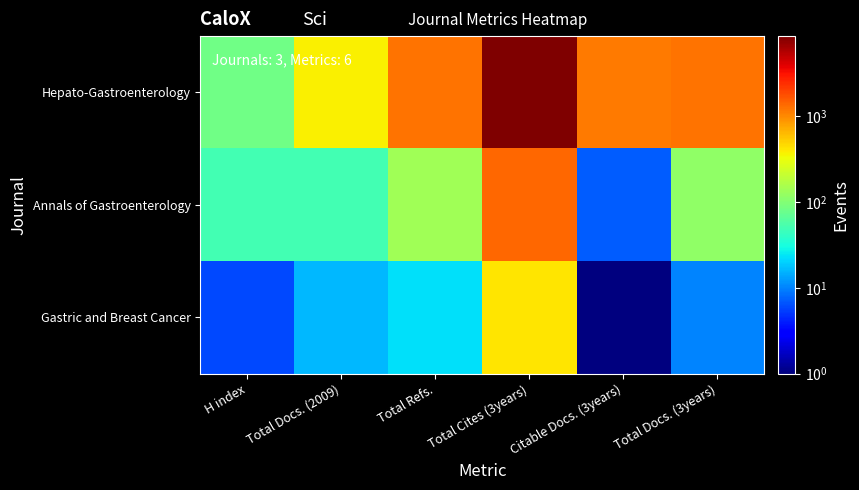

Reading left to right, what are all the values shown in this chart?

Hepato-Gastroenterology: H index=82	Total Docs. (2009)=370	Total Refs.=1260	Total Cites (3years)=8508	Citable Docs. (3years)=1157	Total Docs. (3years)=1244
Annals of Gastroenterology: H index=50	Total Docs. (2009)=49	Total Refs.=138	Total Cites (3years)=1375	Citable Docs. (3years)=7	Total Docs. (3years)=118
Gastric and Breast Cancer: H index=6	Total Docs. (2009)=16	Total Refs.=23	Total Cites (3years)=409	Citable Docs. (3years)=1	Total Docs. (3years)=10